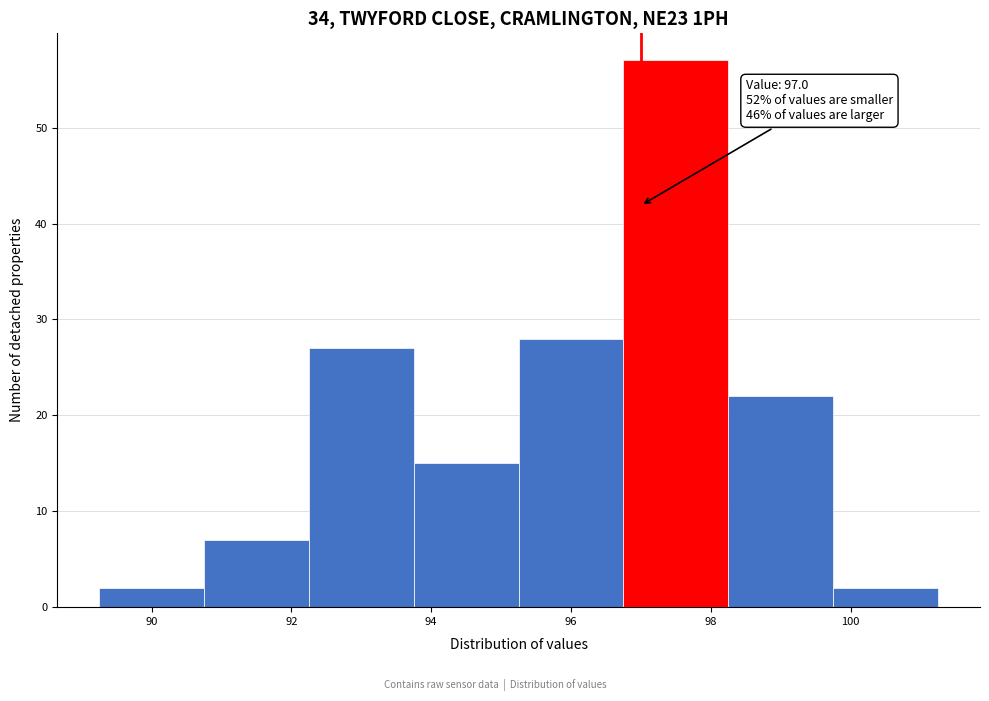

Over which range of the x-axis is the bar tallest?

96.75 to 98.25